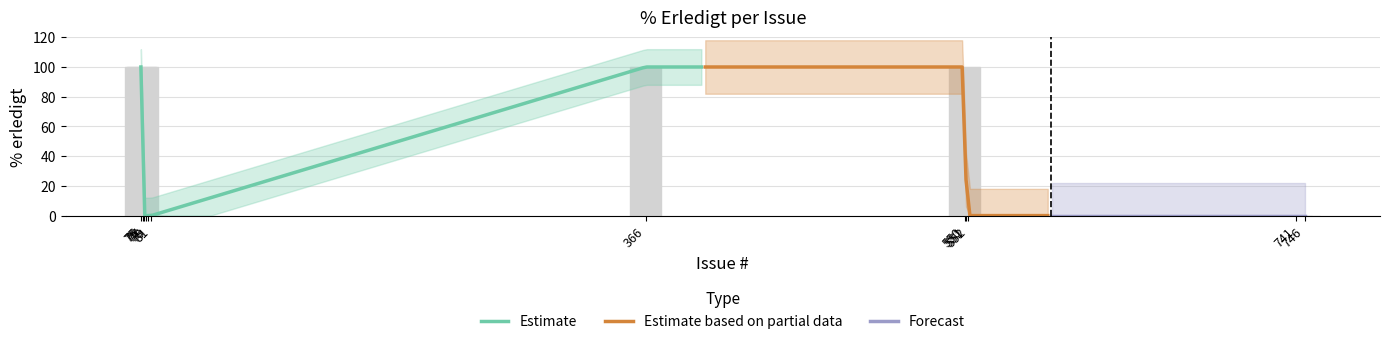

What is the average value?

33